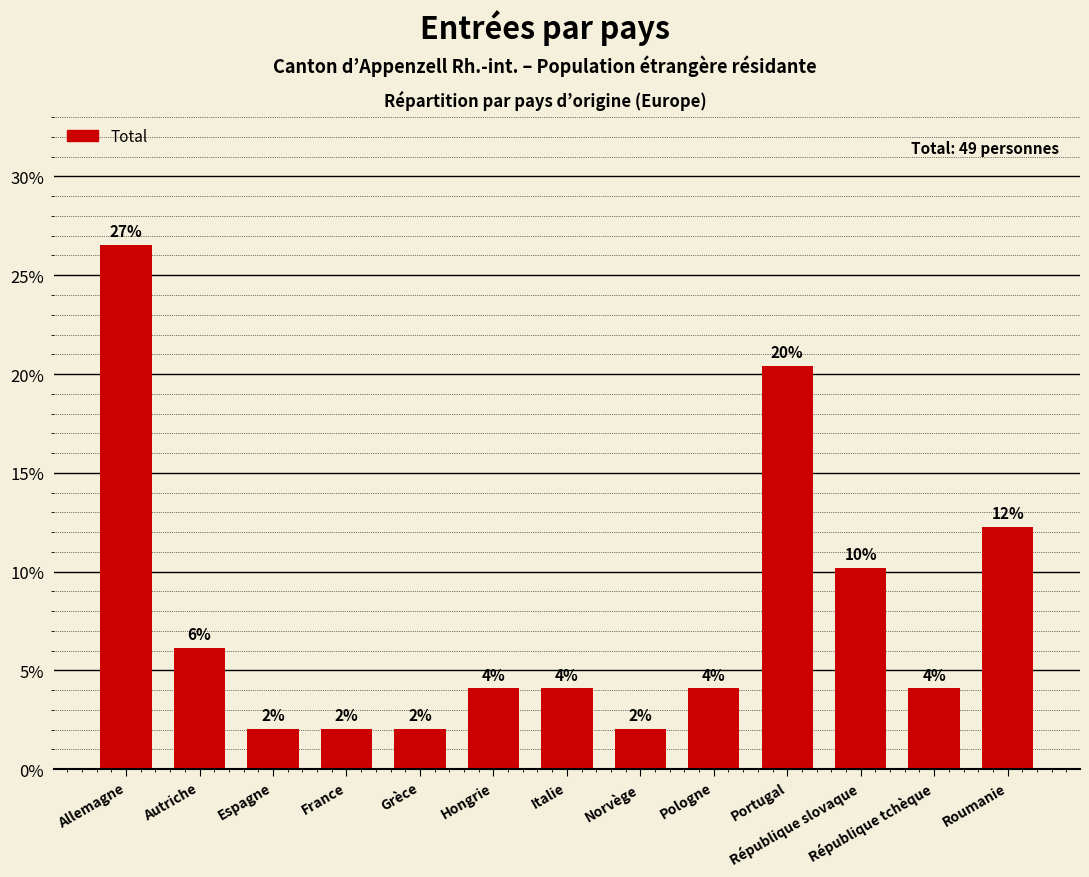

Are the bars horizontal?

No